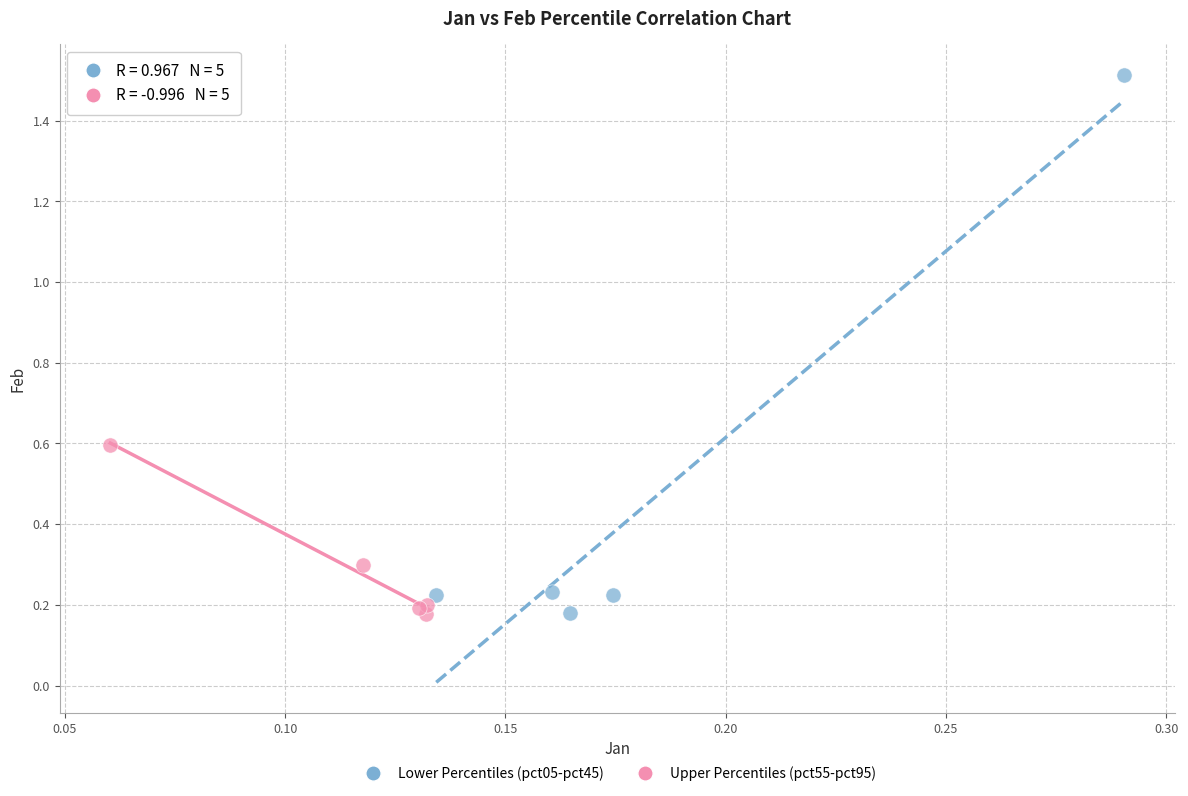

Which series has the largest Y range (max minus min)?

Lower Percentiles (pct05-pct45)